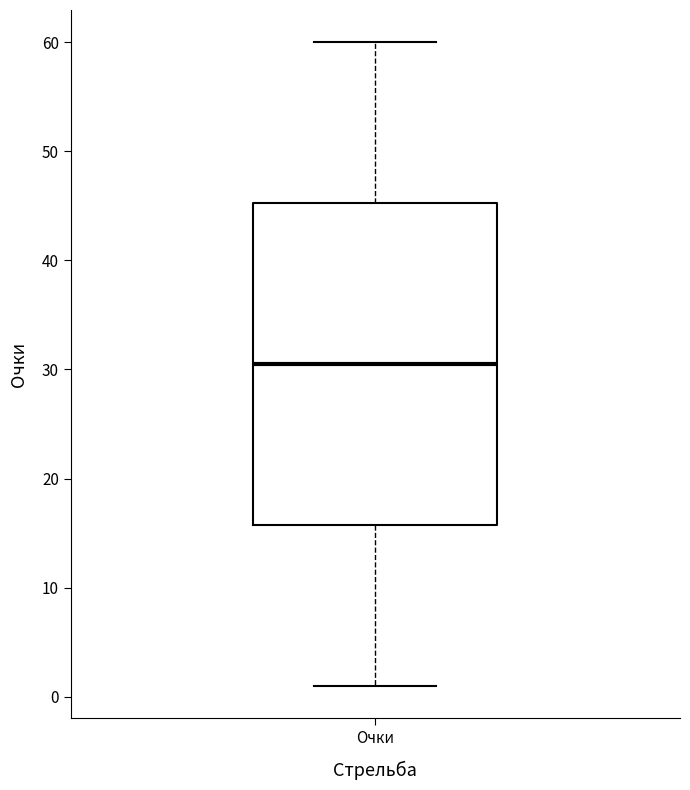

Transcribe this box plot: give where the median line is, the range the box spans, and where the two whiskers end, as read against the y-axis. The values are not printed on the chart, so give them approximately, as read against the axis.

median 31, box 16 to 45, whiskers 1 to 60